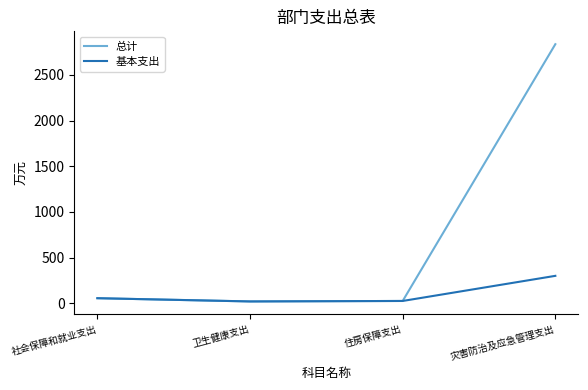

At which category is the sum across all series the highest?

灾害防治及应急管理支出